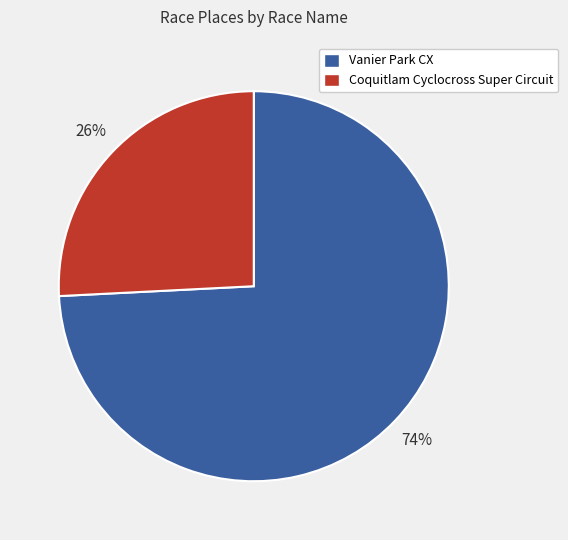

Between Coquitlam Cyclocross Super Circuit and Vanier Park CX, which is larger?

Vanier Park CX